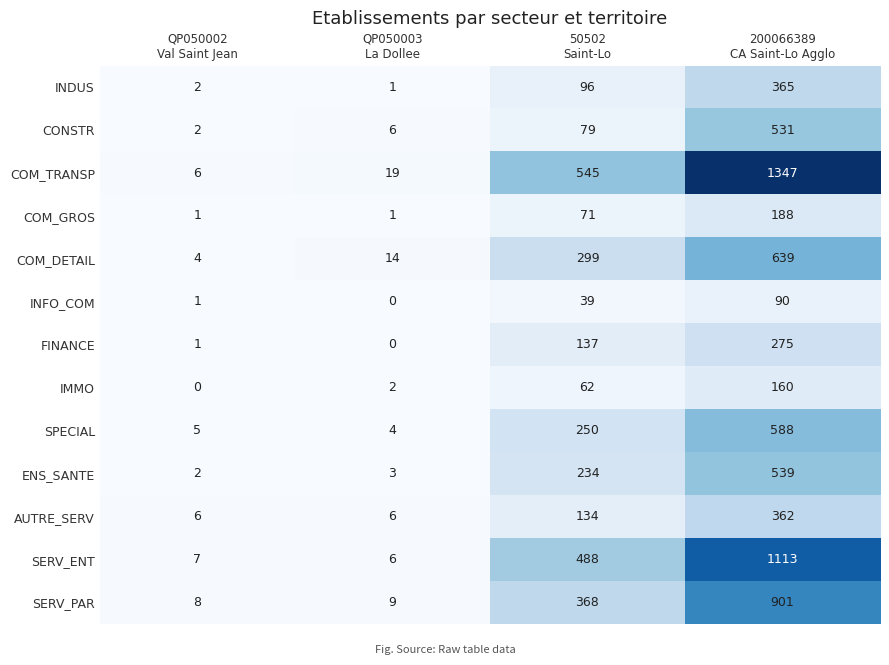

What is the average value of the AUTRE_SERV series?

127